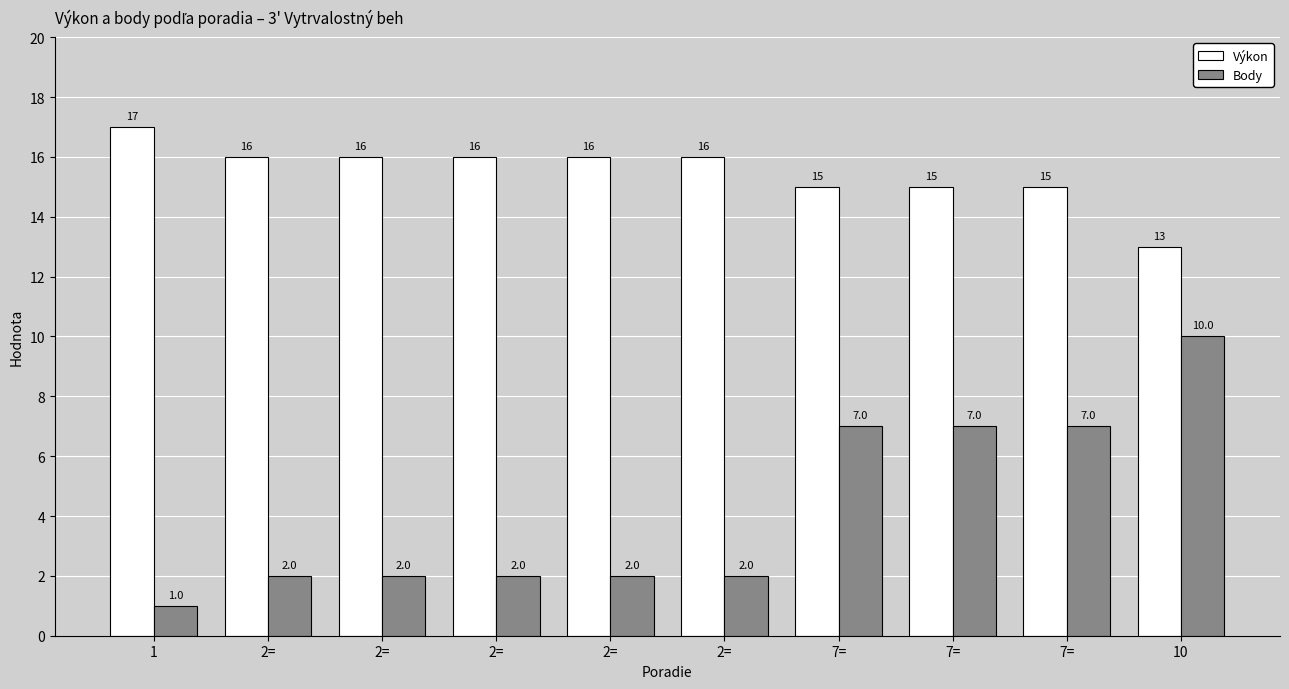

Reading left to right, what are all the values shown in this chart?

Výkon: 1=17	2==16	2==16	2==16	2==16	2==16	7==15	7==15	7==15	10=13
Body: 1=1	2==2	2==2	2==2	2==2	2==2	7==7	7==7	7==7	10=10